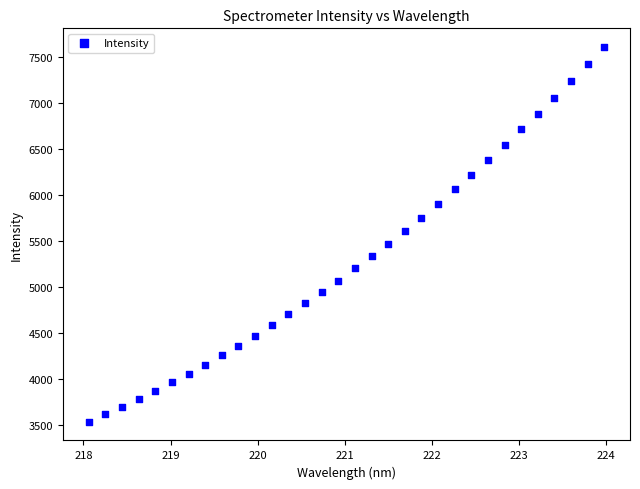

What is the range of X values (max minus min)?

5.9